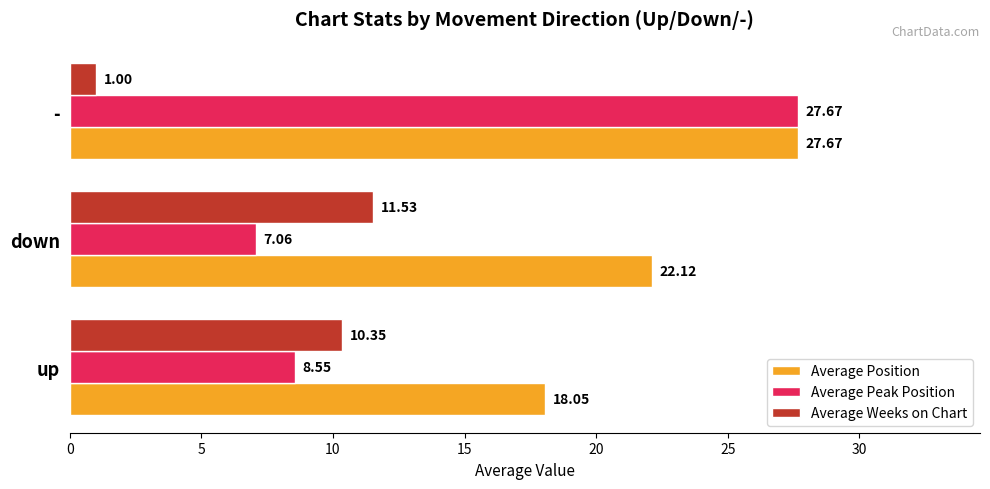

Which series has the widest spread of values?

Average Peak Position